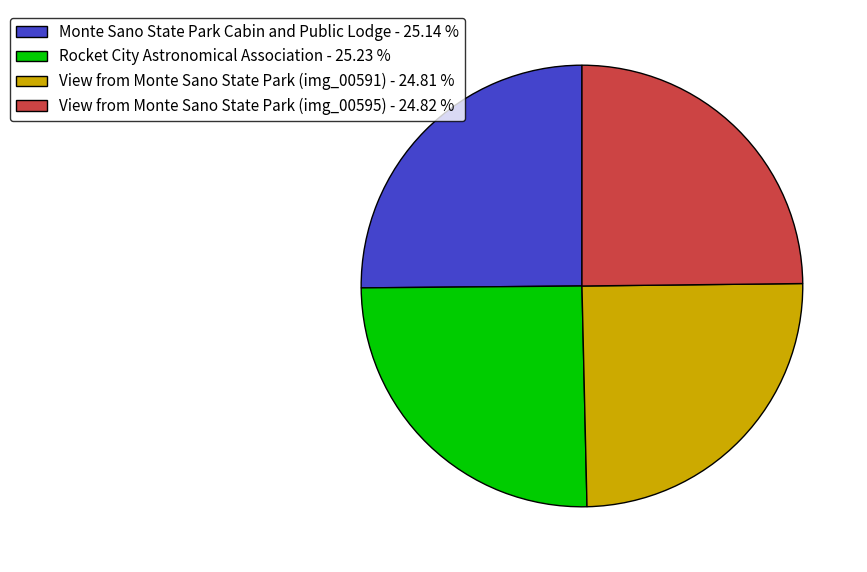

Approximately how many times larger is the value at View from Monte Sano State Park (img_00591) - 24.81 % compared to View from Monte Sano State Park (img_00595) - 24.82 %?

1.0